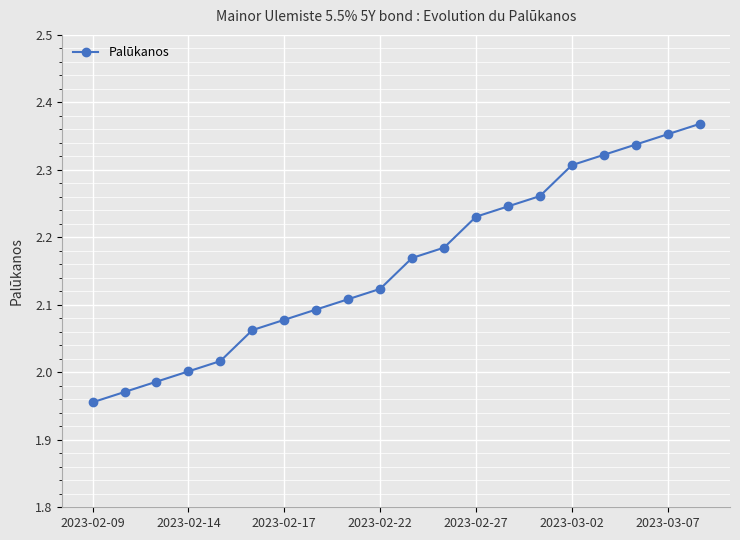

True or false: there are more than 0 points higher than both neighbors.

False